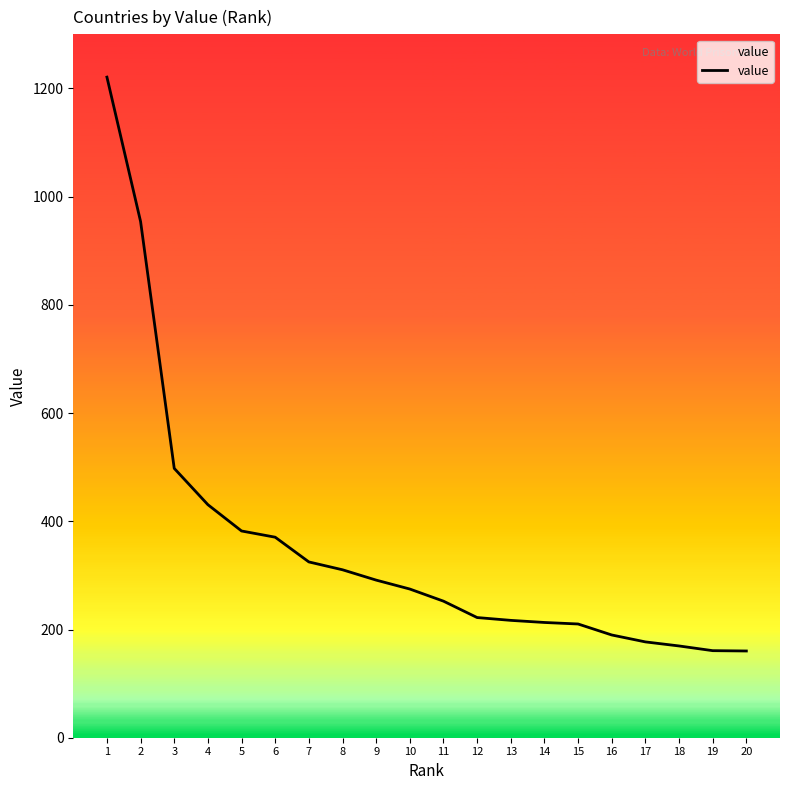

At which label does the data first exceed 274?

1